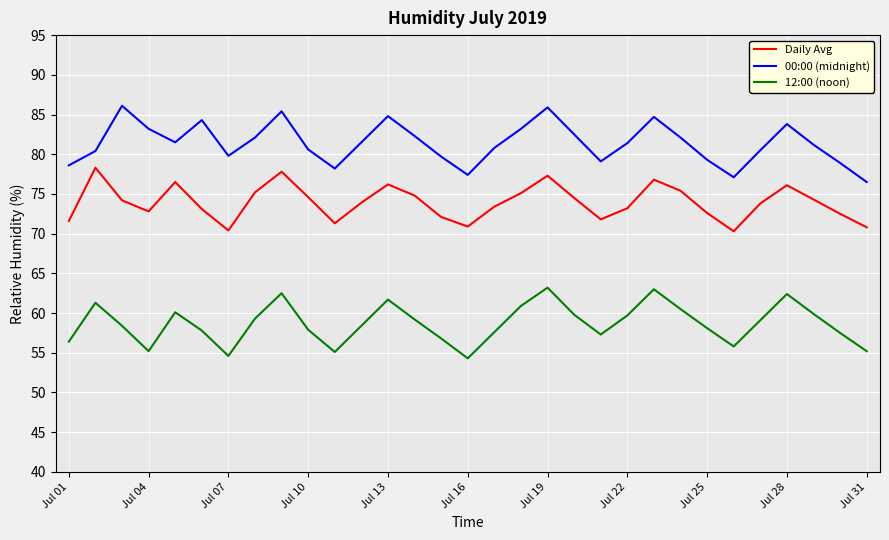

What are all the series names shown in the legend?

Daily Avg, 00:00 (midnight), 12:00 (noon)